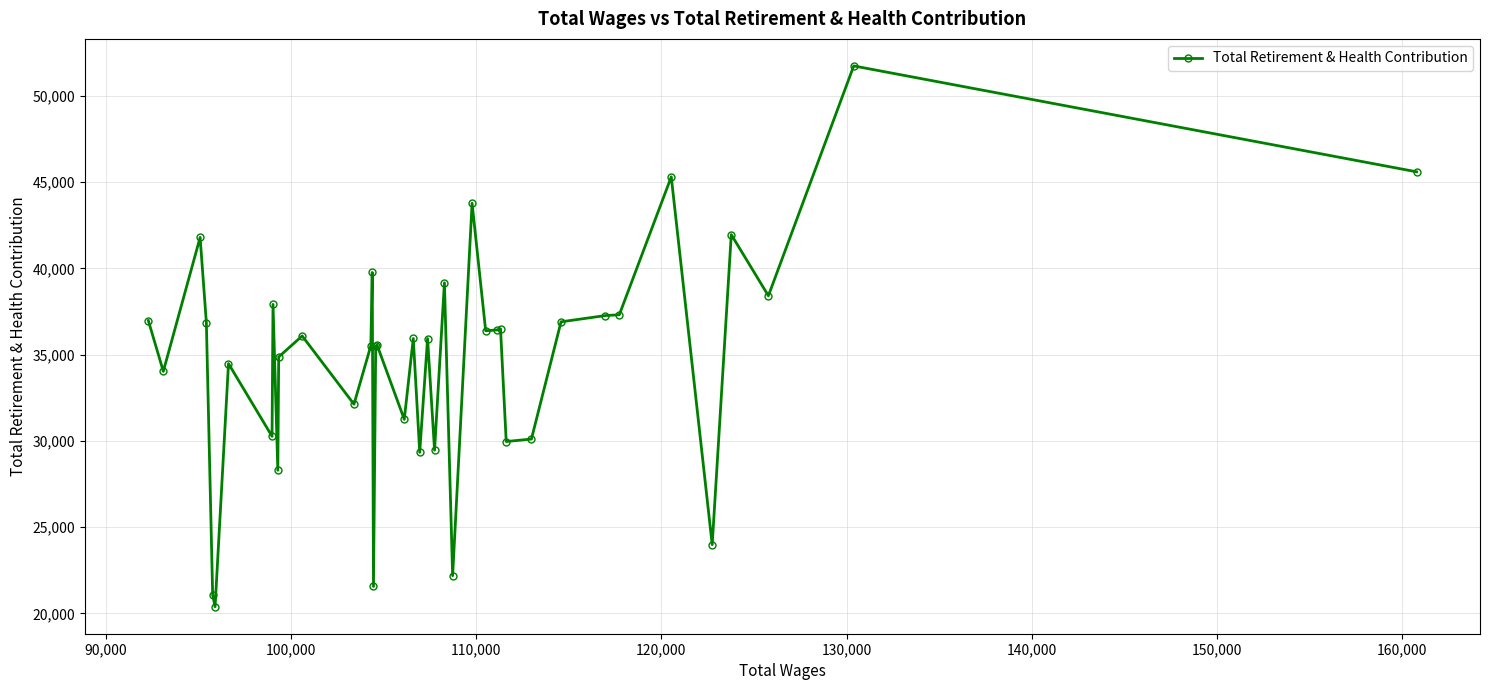

What is the smallest value displayed?

20390